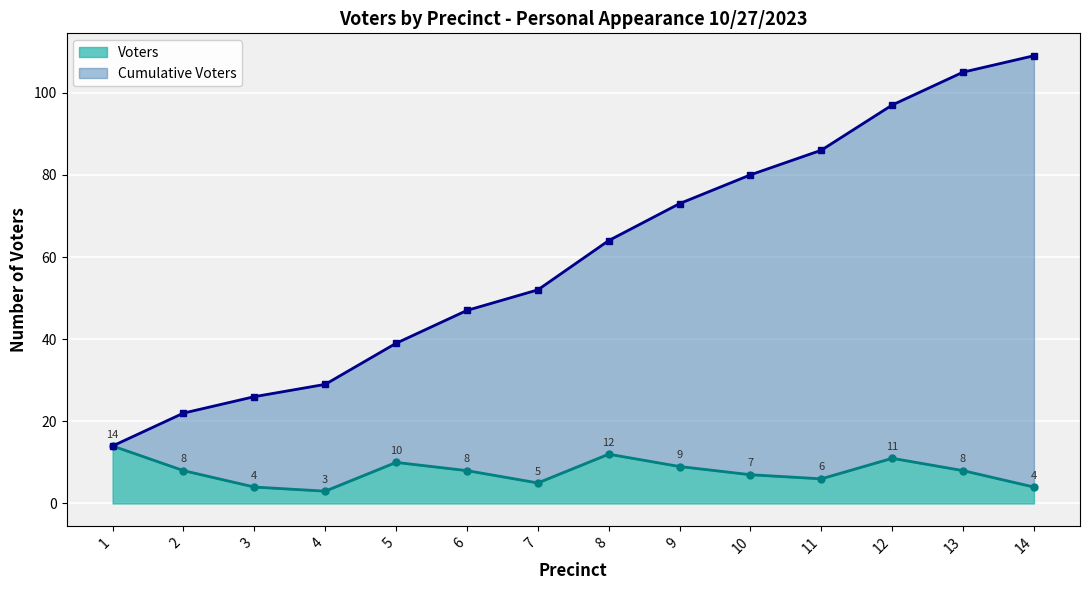

True or false: the data shows 10 at 5.

True